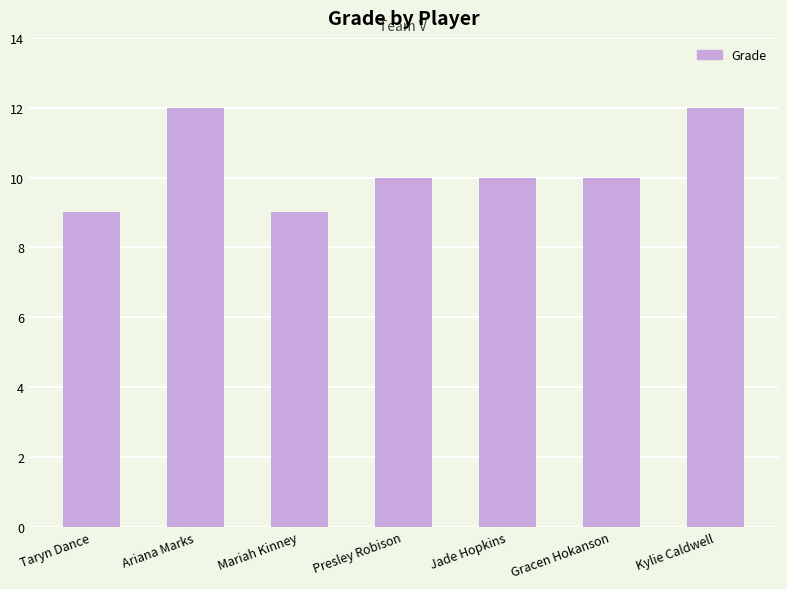

True or false: the data shows 10 at Presley Robison.

True